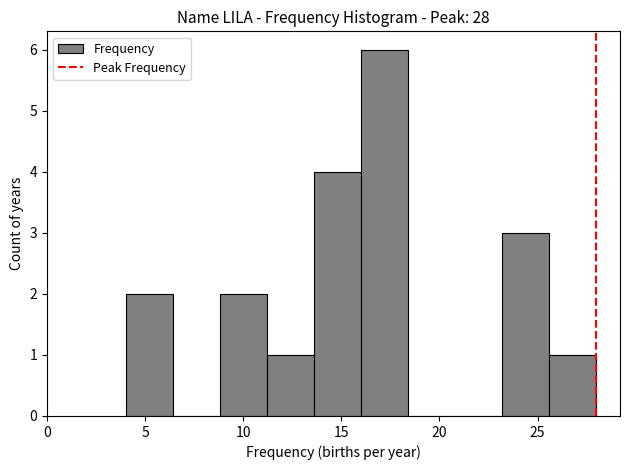

Reading left to right, transcribe this chart: for each bar, give the range it covers on the x-axis and its height. Neither the bar edges nor the heights are printed on the chart, so give them approximately, as read against the axes.

4.0 to 6.4: 2
6.4 to 8.8: 0
8.8 to 11.2: 2
11.2 to 13.6: 1
13.6 to 16.0: 4
16.0 to 18.4: 6
18.4 to 20.8: 0
20.8 to 23.2: 0
23.2 to 25.6: 3
25.6 to 28.0: 1